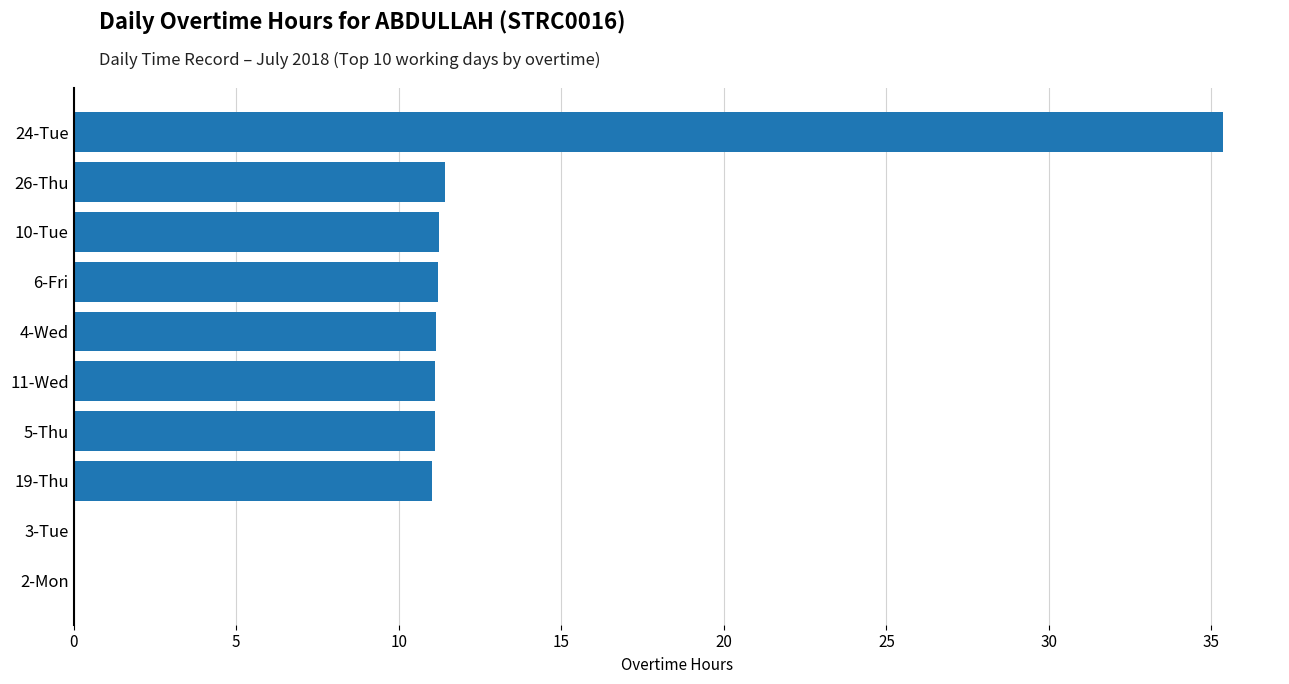

How many distinct data groups are displayed?

1